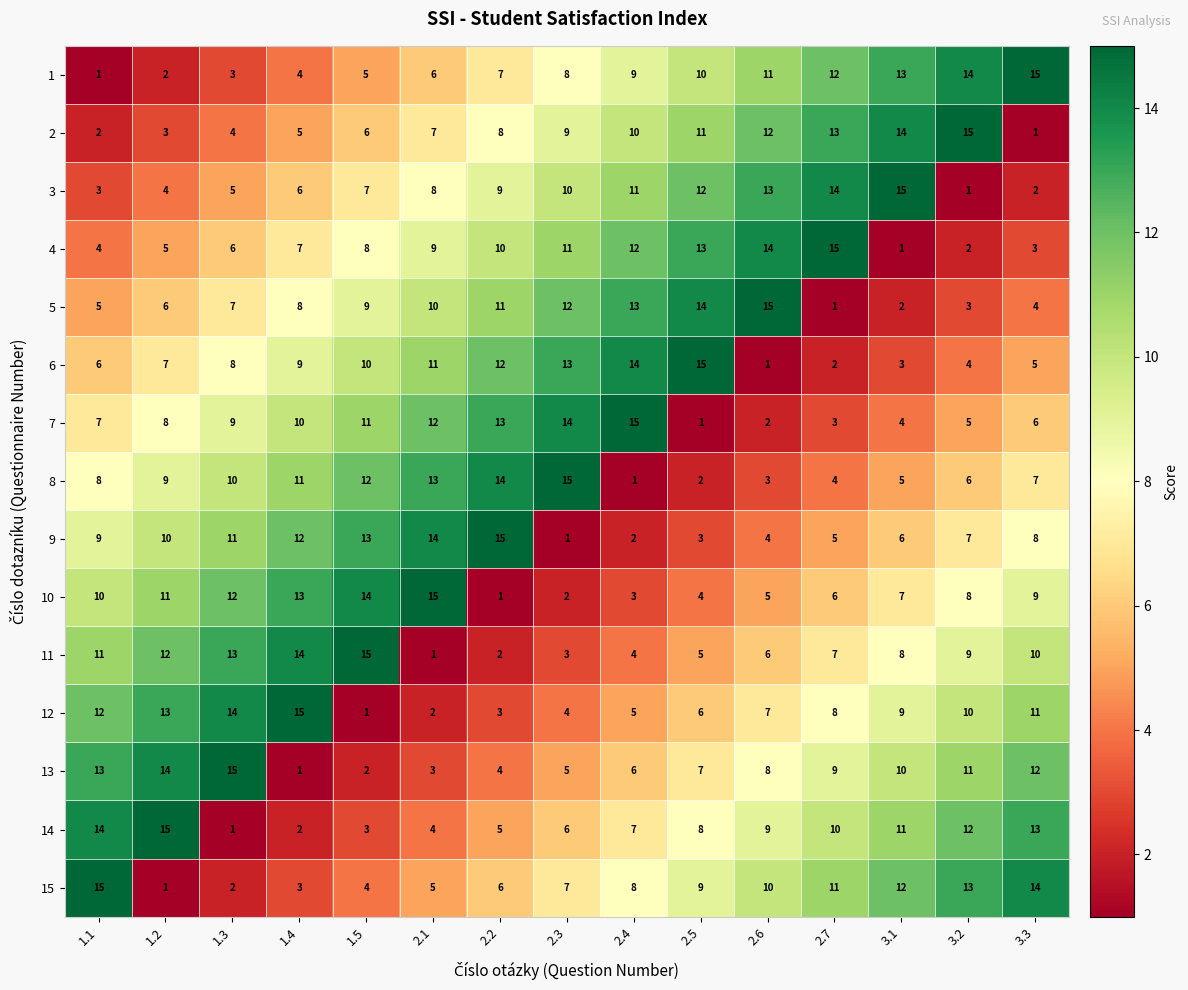

The value of 12 at 1.4 is 23. True or false?

False